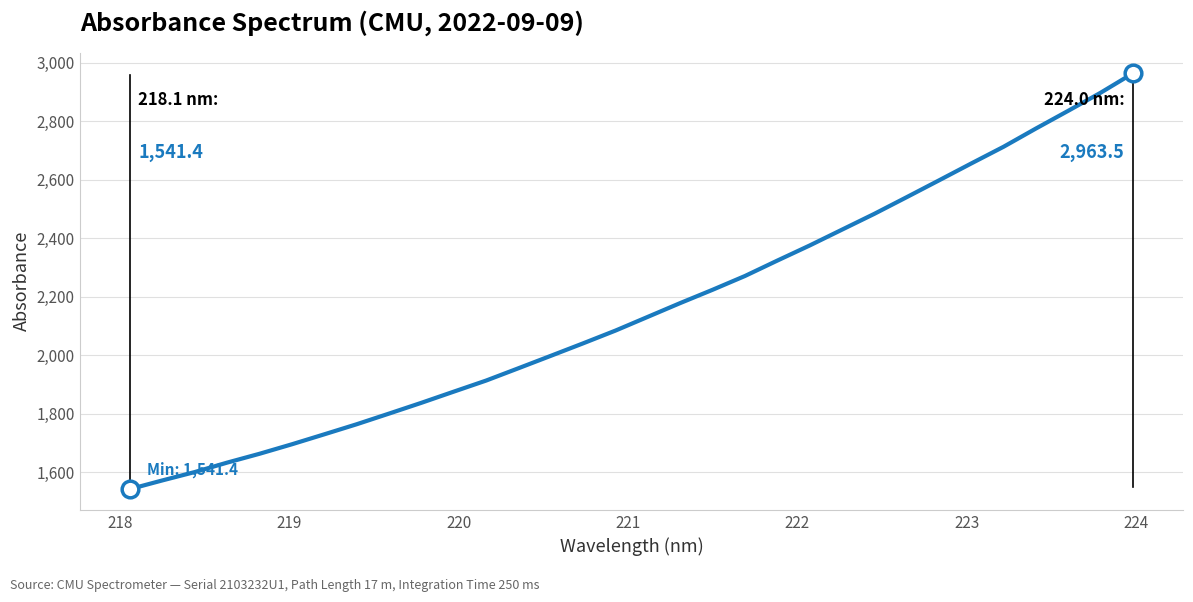

What is the minimum value shown in the chart?

1541.4